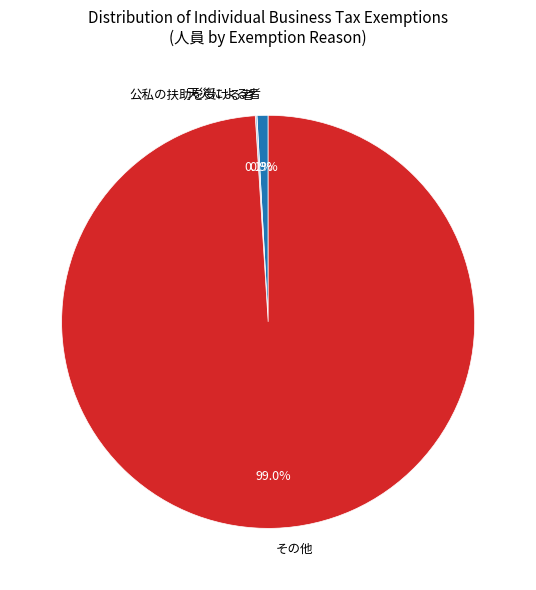

What is the total percentage of その他 and 天災による者?

99.9%